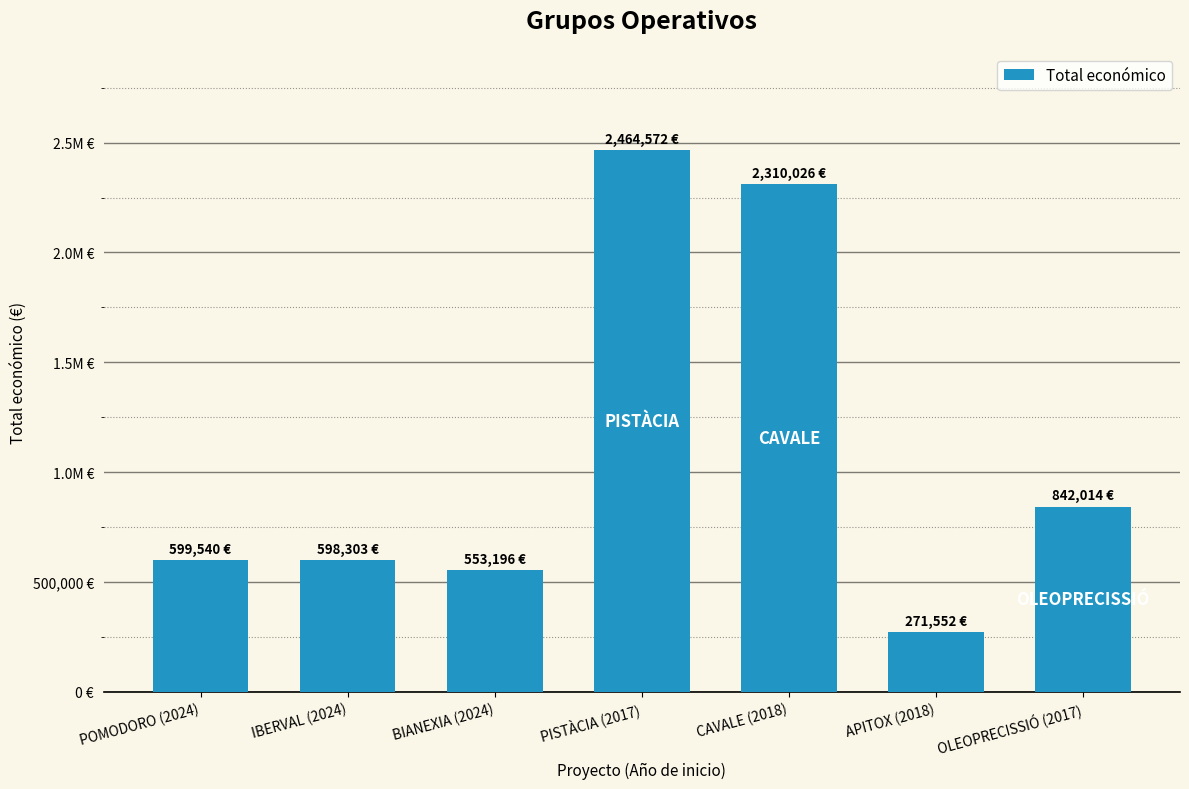

List the labels in order of value, smallest first.

APITOX (2018), BIANEXIA (2024), IBERVAL (2024), POMODORO (2024), OLEOPRECISSIÓ (2017), CAVALE (2018), PISTÀCIA (2017)